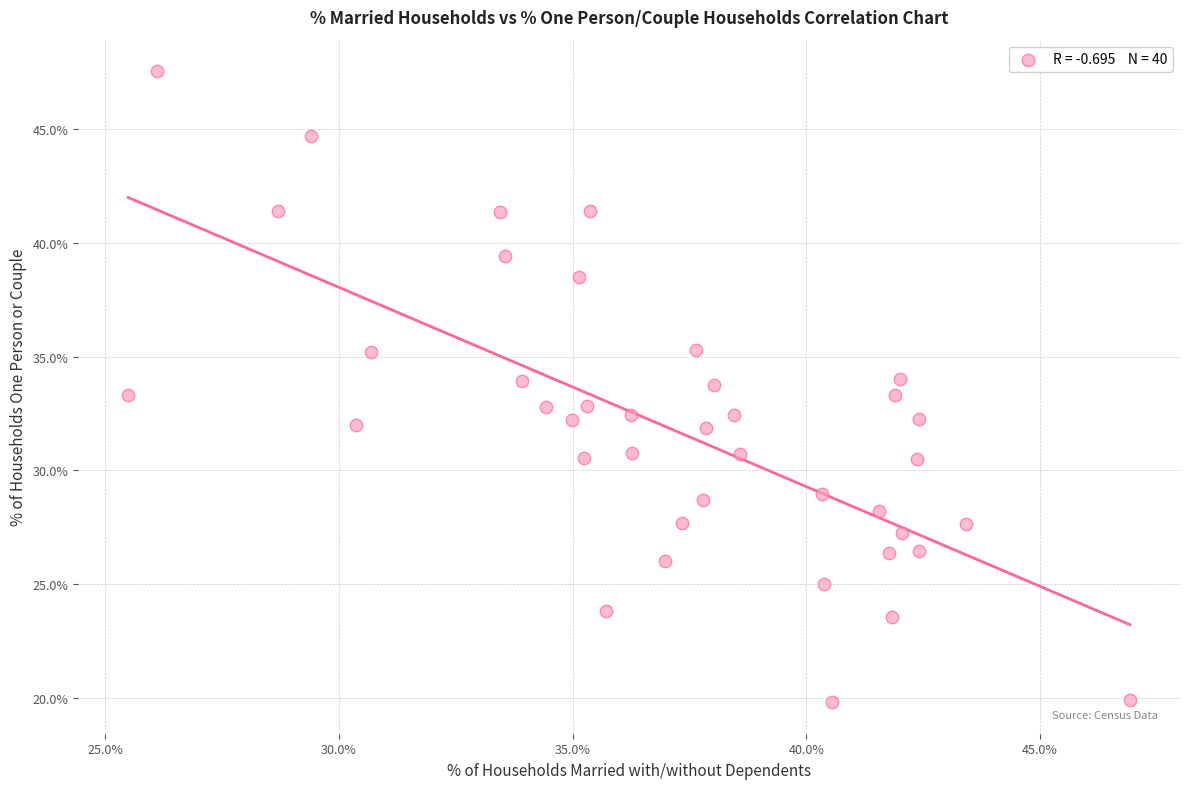

What is the range of X values (max minus min)?

21.4